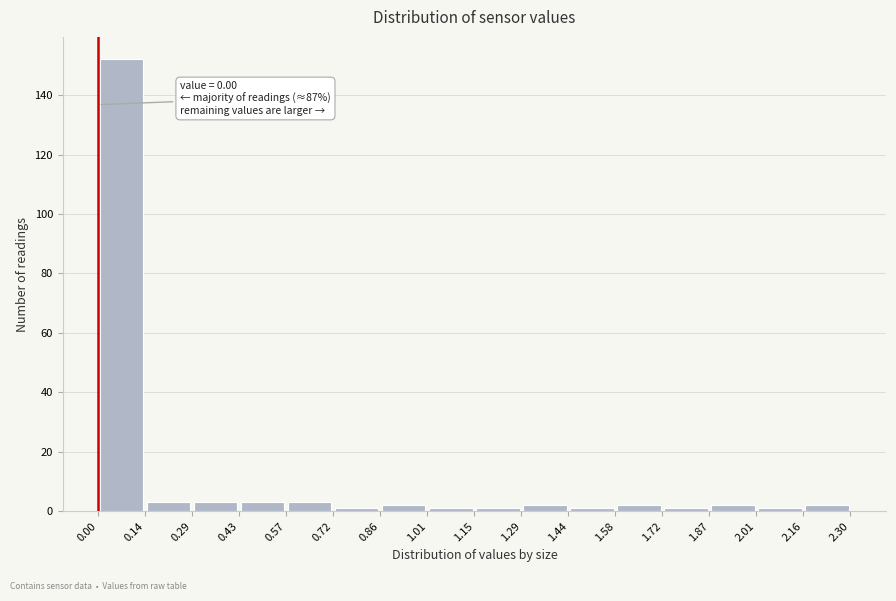

Over which range of the x-axis is the bar tallest?

0.00 to 0.14